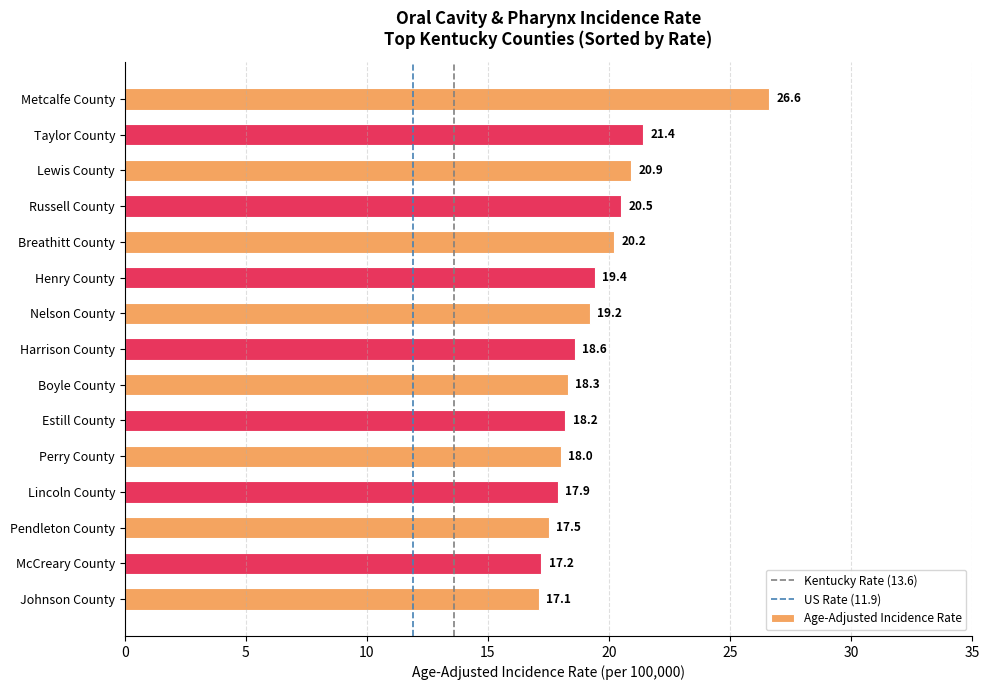

Read the value at Metcalfe County.

26.6